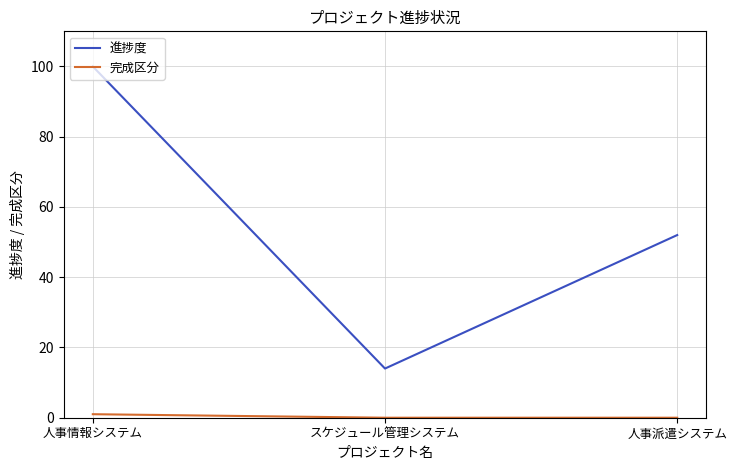

The 進捗度 series shows 25 at スケジュール管理システム. True or false?

False